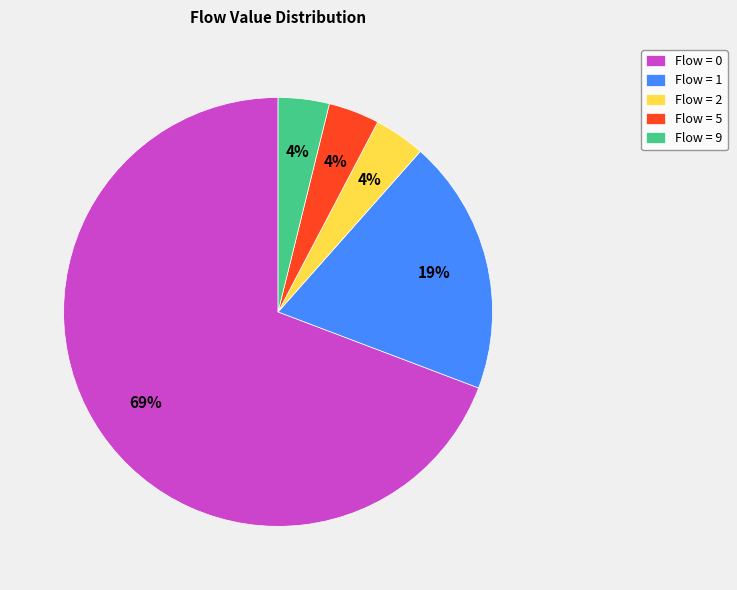

To the nearest percent, what percentage of the pie is Flow = 0?

69%